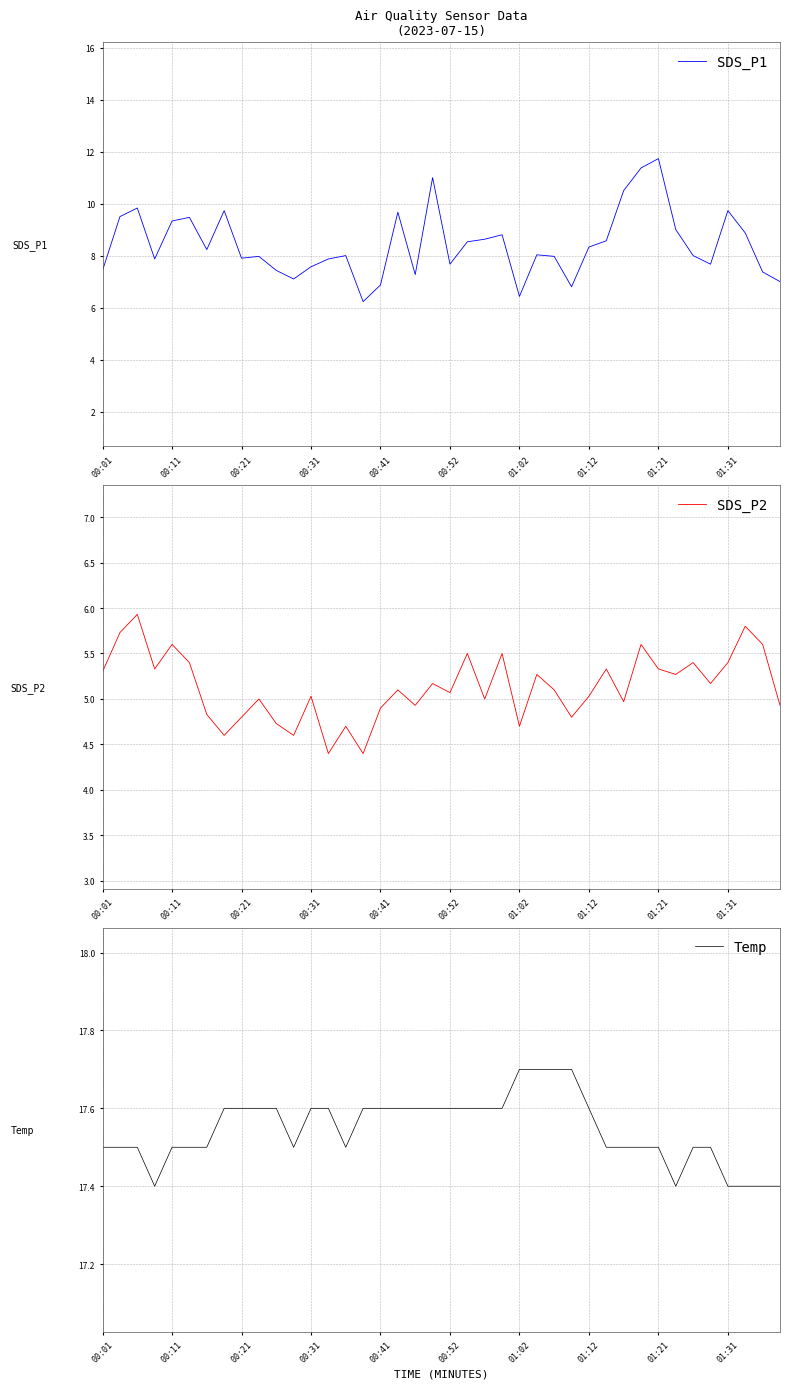

Which category has the highest value in the SDS_P1 series?

01:21